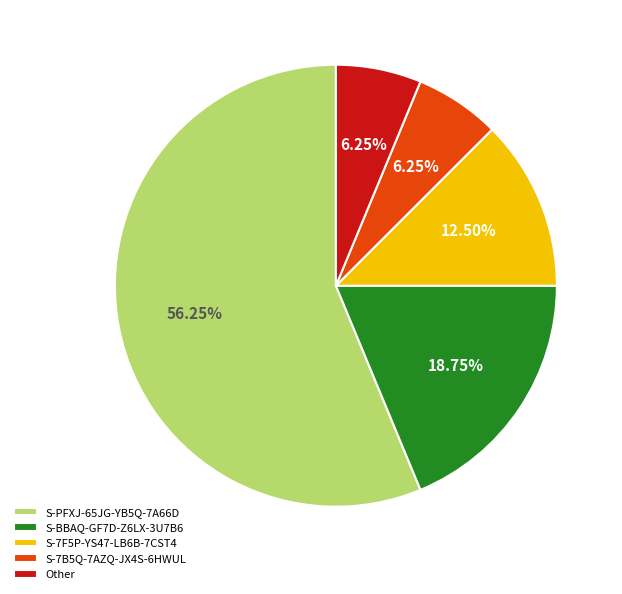

To the nearest percent, what is the difference between the Other and S-PFXJ-65JG-YB5Q-7A66D slice percentages?

50%